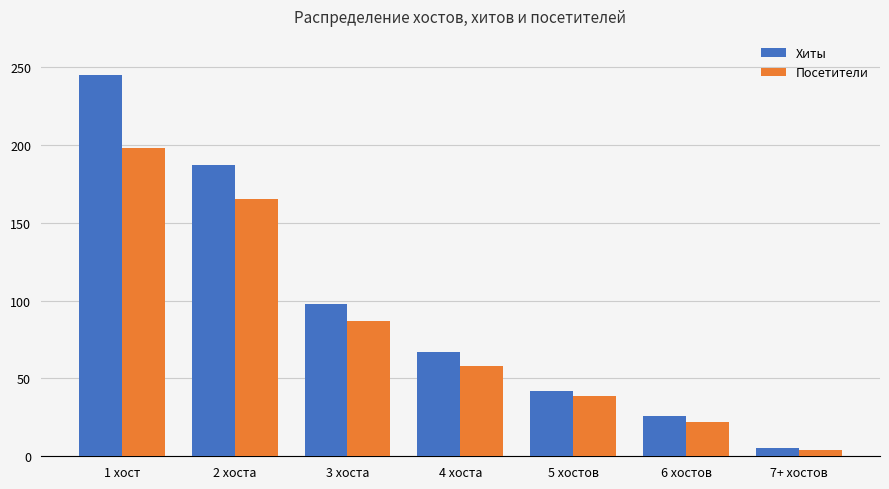

Are the bars grouped side by side (vs. stacked)?

Yes